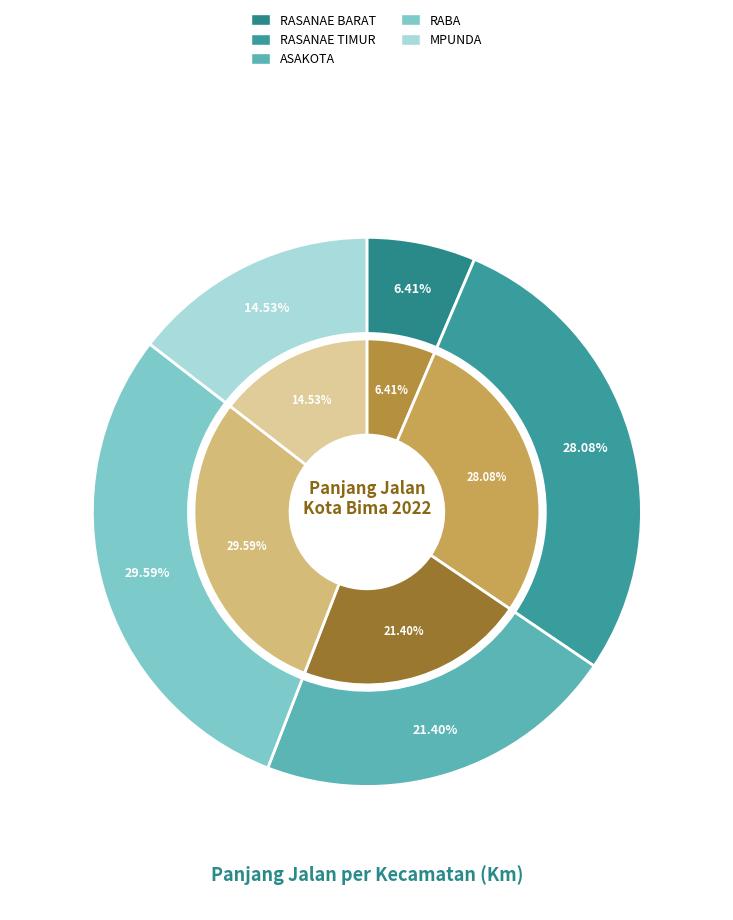

Count the number of slices in the pie.

5